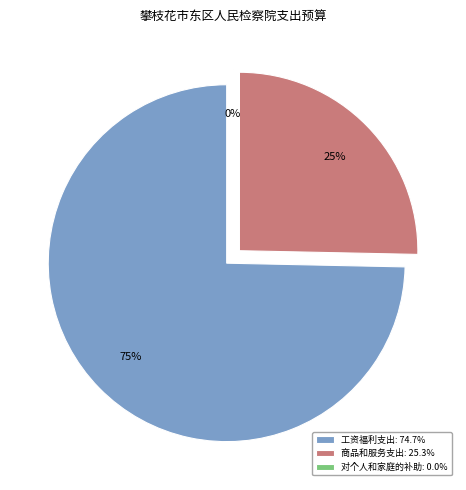

Which category has the smallest portion of the pie?

对个人和家庭的补助